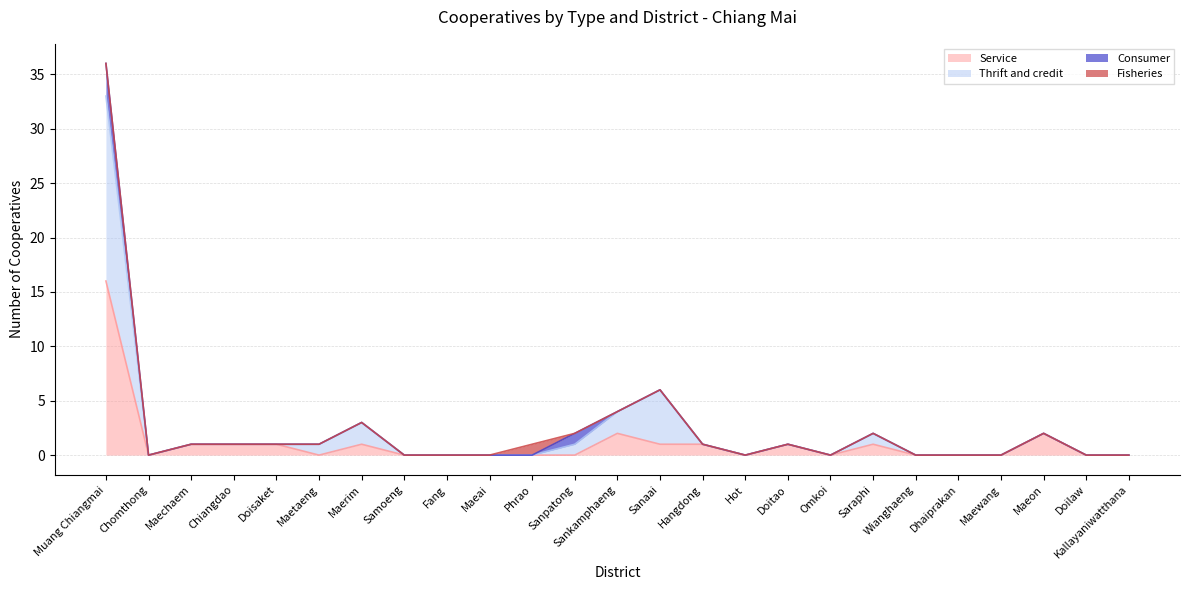

The Service series shows 1 at Doisaket. True or false?

False